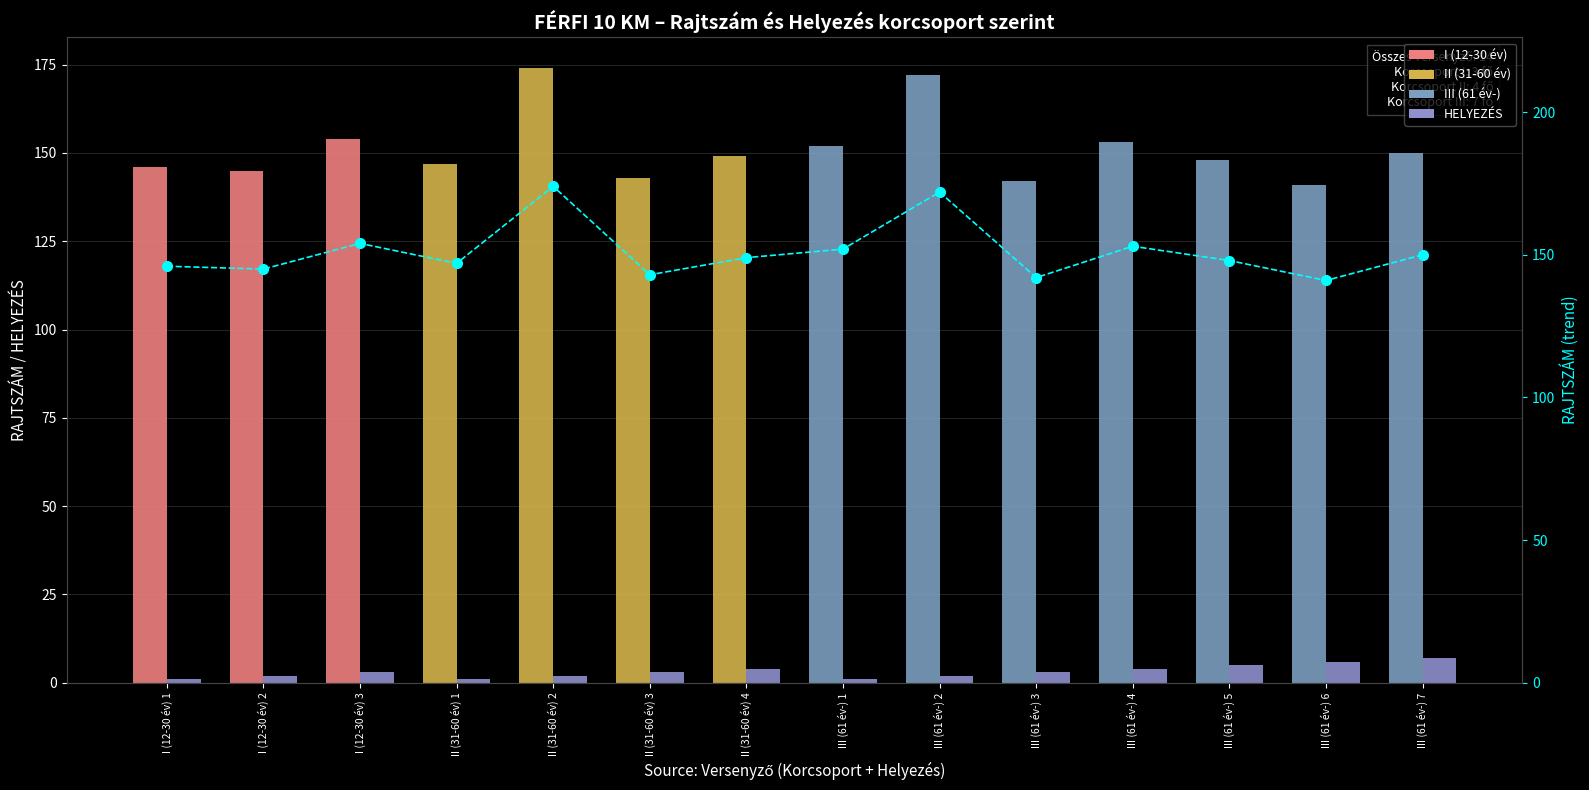

List the series in order of their peak value, lowest first.

HELYEZÉS, RAJTSZÁM, RAJTSZÁM trend